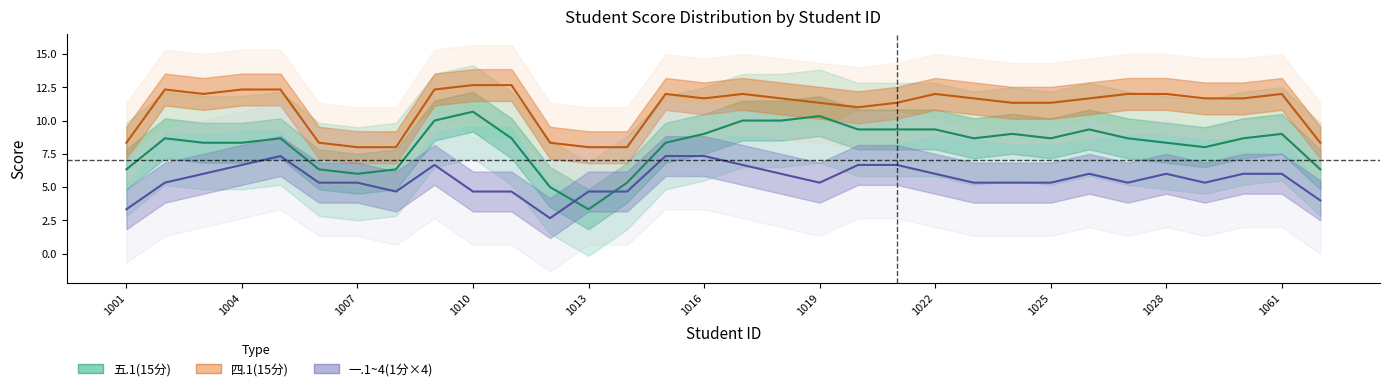

At which label does 一.1~4(1分×4) reach its minimum?

11